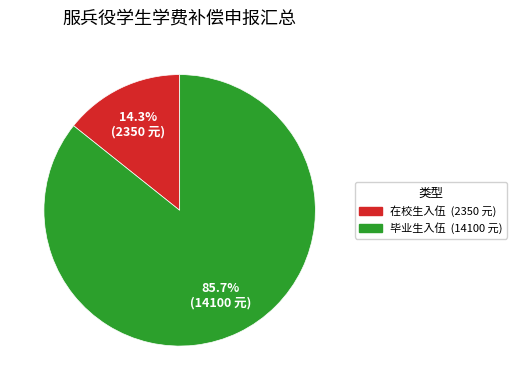

Between 在校生入伍 and 毕业生入伍, which is larger?

毕业生入伍